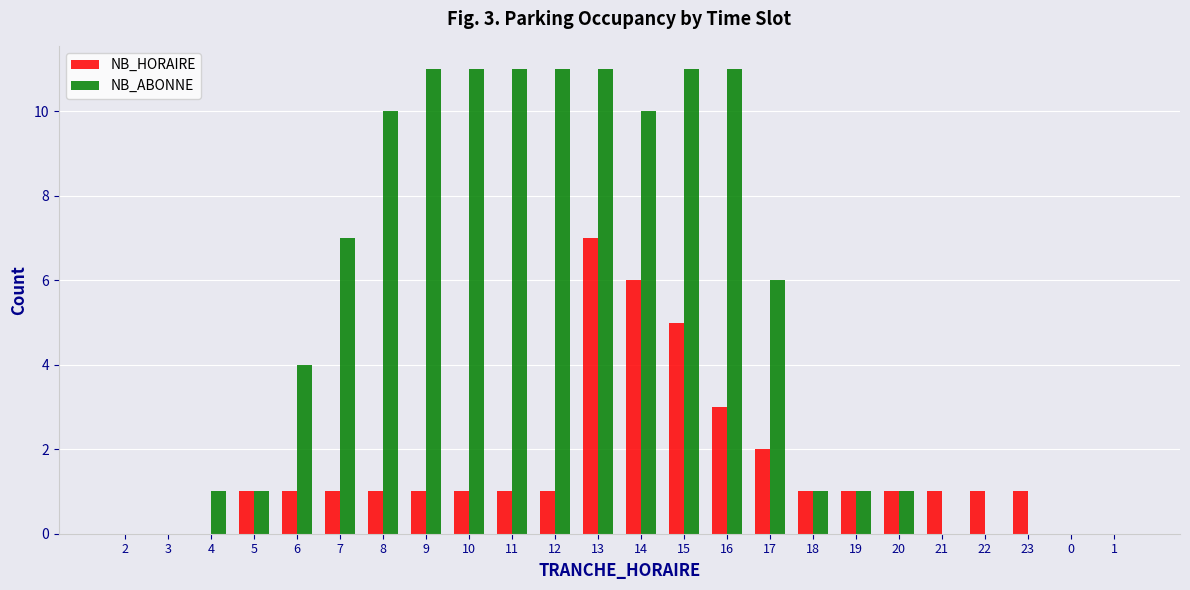

Reading right to left, list all the values displayed in this chart.

NB_HORAIRE: 1=0	0=0	23=1	22=1	21=1	20=1	19=1	18=1	17=2	16=3	15=5	14=6	13=7	12=1	11=1	10=1	9=1	8=1	7=1	6=1	5=1	4=0	3=0	2=0
NB_ABONNE: 1=0	0=0	23=0	22=0	21=0	20=1	19=1	18=1	17=6	16=11	15=11	14=10	13=11	12=11	11=11	10=11	9=11	8=10	7=7	6=4	5=1	4=1	3=0	2=0